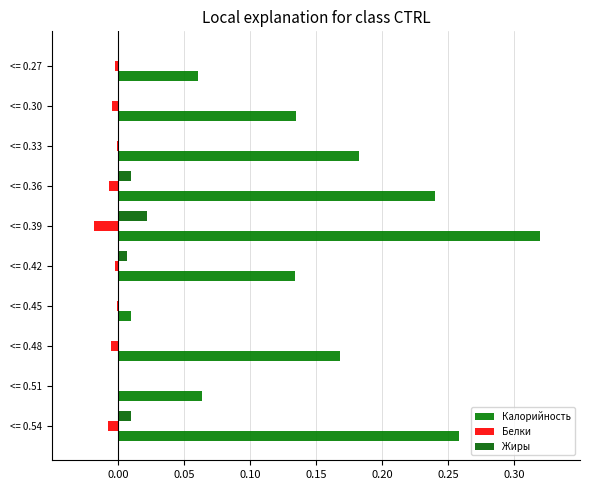

What is the difference between the second highest and second lowest values in the Калорийность series?

0.2